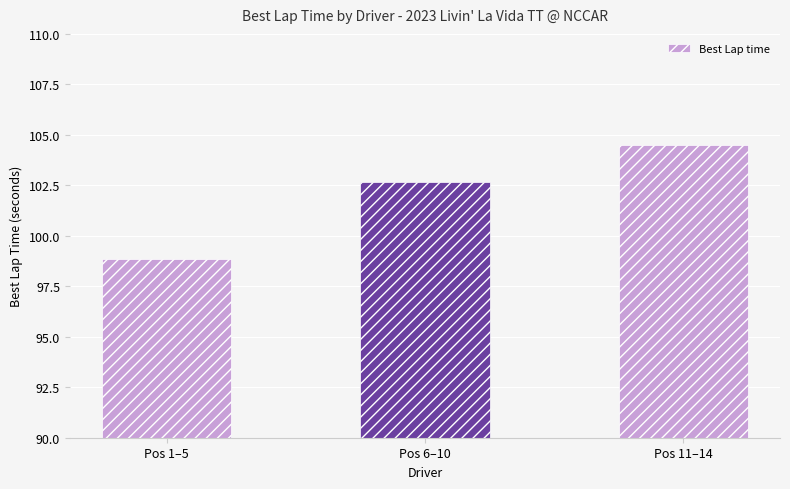

Where does the data first go above 102?

Pos 6–10